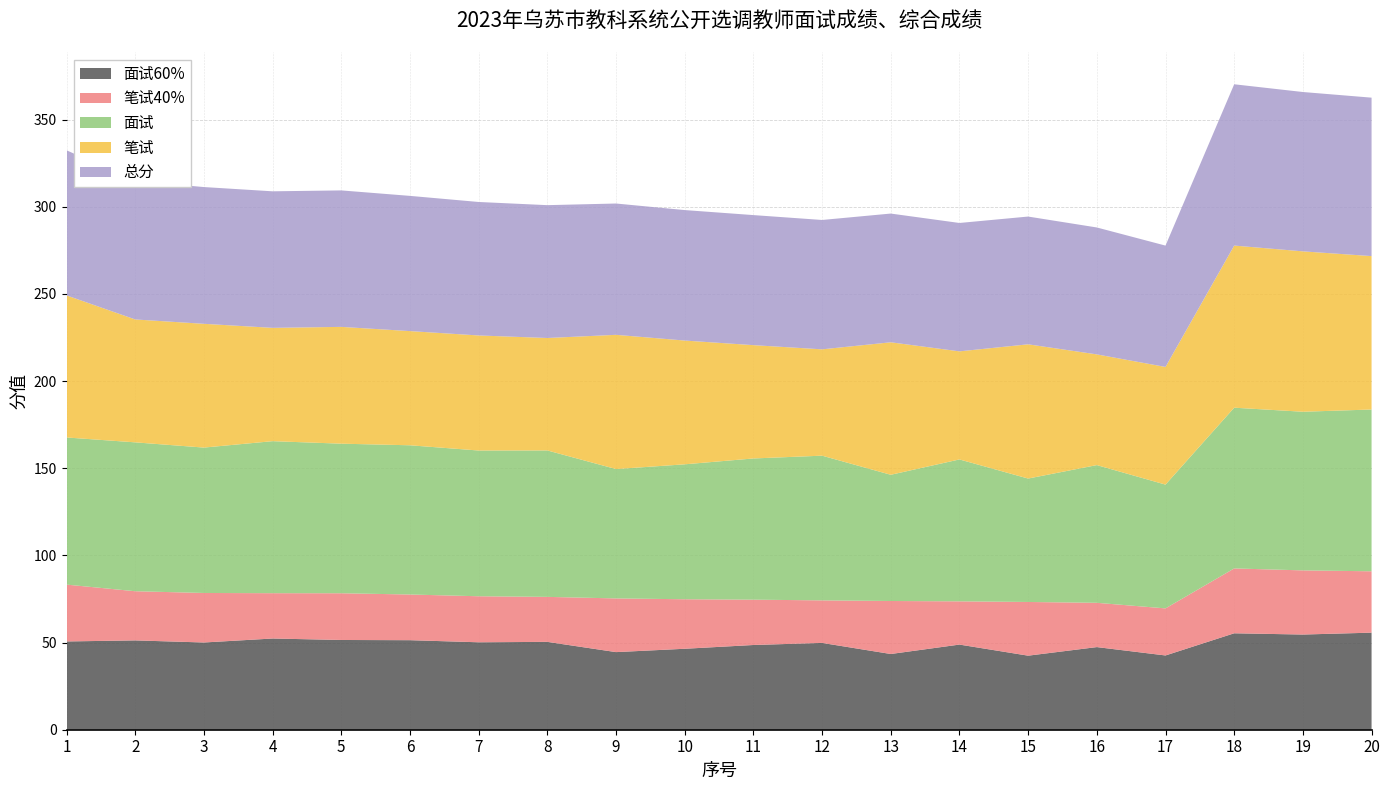

Reading left to right, transcribe all the data shown in this chart.

面试60%: 50.6	51.2	50.0	52.3	51.5	51.4	50.2	50.4	44.5	46.4	48.6	49.8	43.4	48.8	42.5	47.4	42.6	55.3	54.6	55.7
笔试40%: 32.6	28.2	28.4	26.0	26.8	26.2	26.4	25.8	30.8	28.4	26.0	24.4	30.4	24.8	30.8	25.4	27.0	37.2	36.8	35.2
面试: 84.4	85.4	83.4	87.2	85.8	85.6	83.6	84.0	74.2	77.4	81.0	83.0	72.4	81.4	70.8	79.0	71.0	92.2	91.0	92.8
笔试: 81.5	70.5	71.0	65.0	67.0	65.5	66.0	64.5	77.0	71.0	65.0	61.0	76.0	62.0	77.0	63.5	67.5	93.0	92.0	88.0
总分: 83.2	79.4	78.4	78.3	78.3	77.6	76.6	76.2	75.3	74.8	74.6	74.2	73.8	73.6	73.3	72.8	69.6	92.5	91.4	90.9